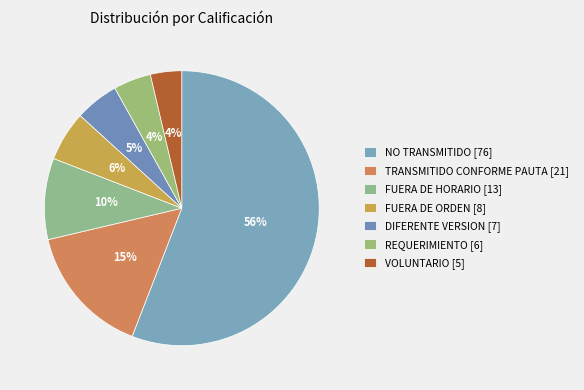

Count the number of slices in the pie.

7